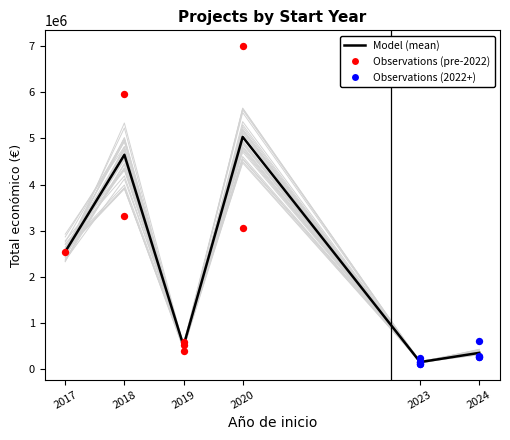

Between 2017 and 2023, which is larger?

2017